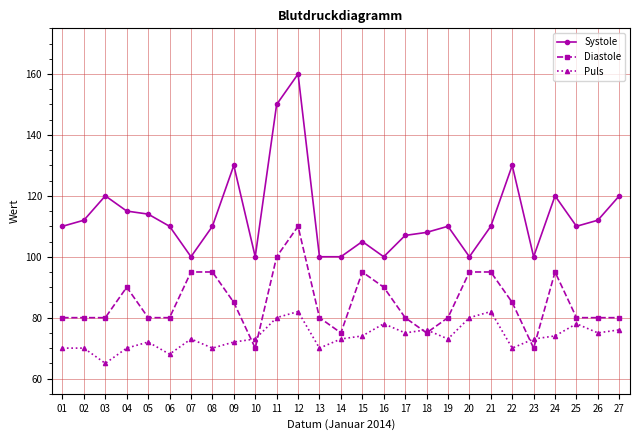

What is the highest value of the Puls series?

82